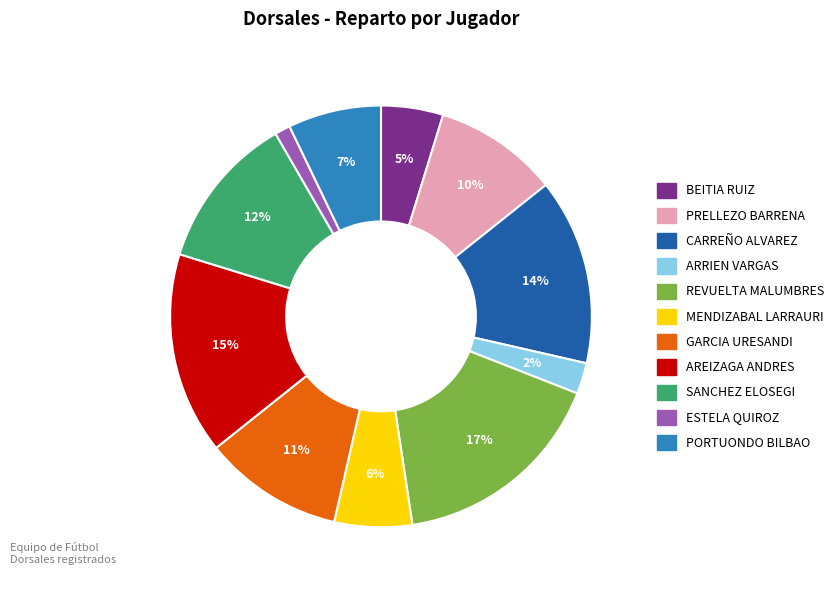

The SANCHEZ ELOSEGI slice represents 2% of the pie. True or false?

False